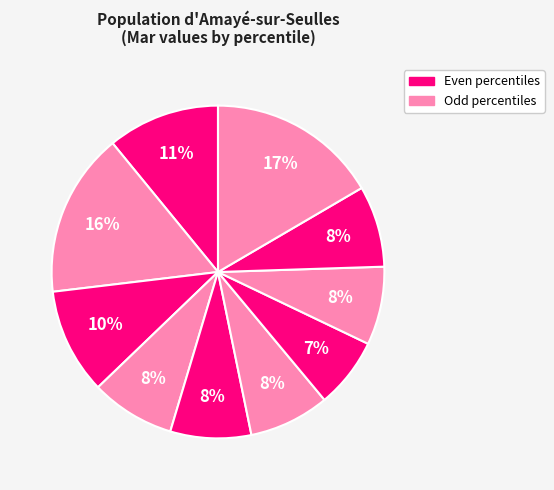

Count the number of slices in the pie.

10